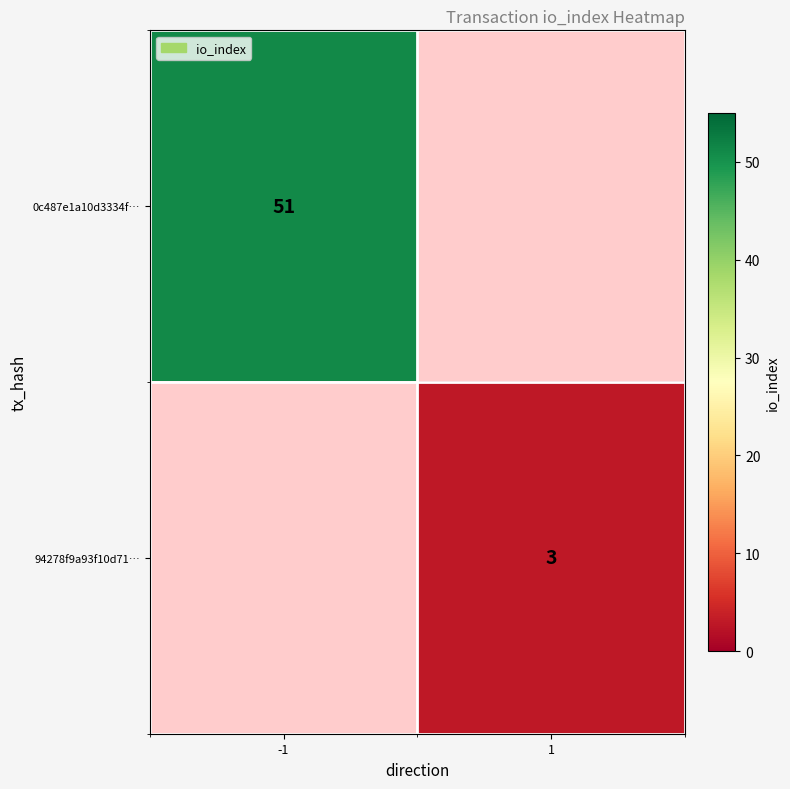

The value of 94278f9a93f10d71… at 1 is 5. True or false?

False